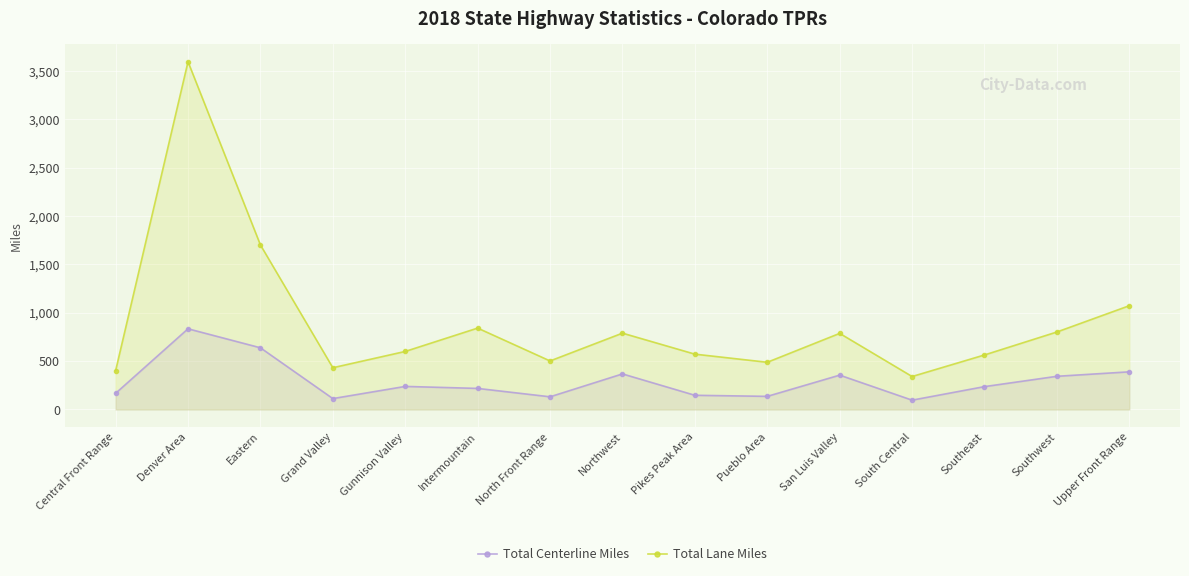

True or false: Total Centerline Miles and Total Lane Miles cross at least once.

False